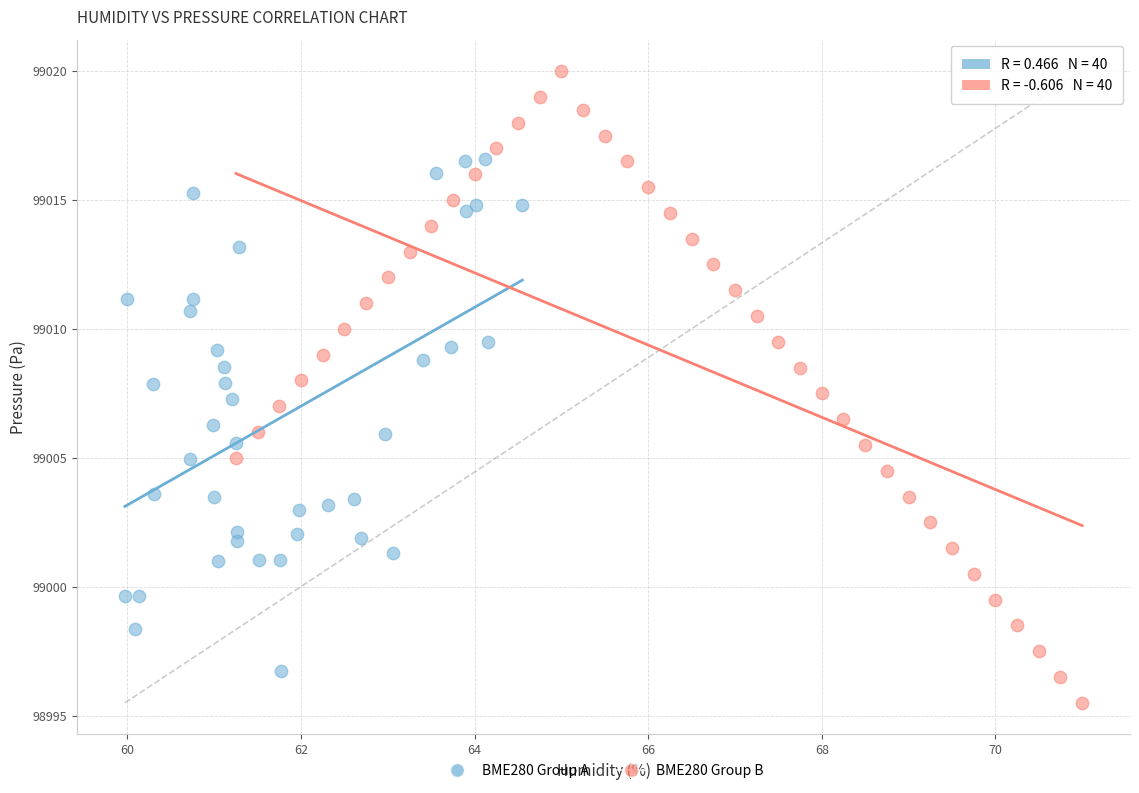

What are all the series names shown in the legend?

BME280 Group A, BME280 Group B